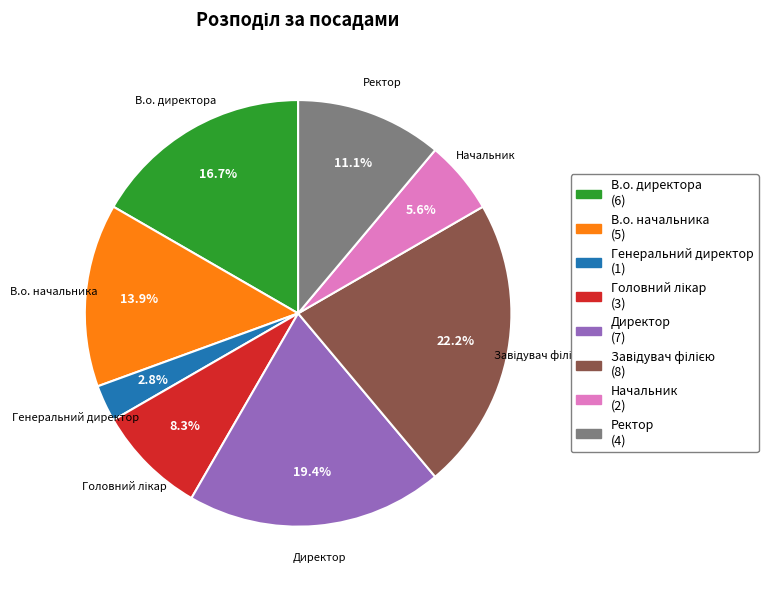

Which slice is the smallest?

Генеральний директор